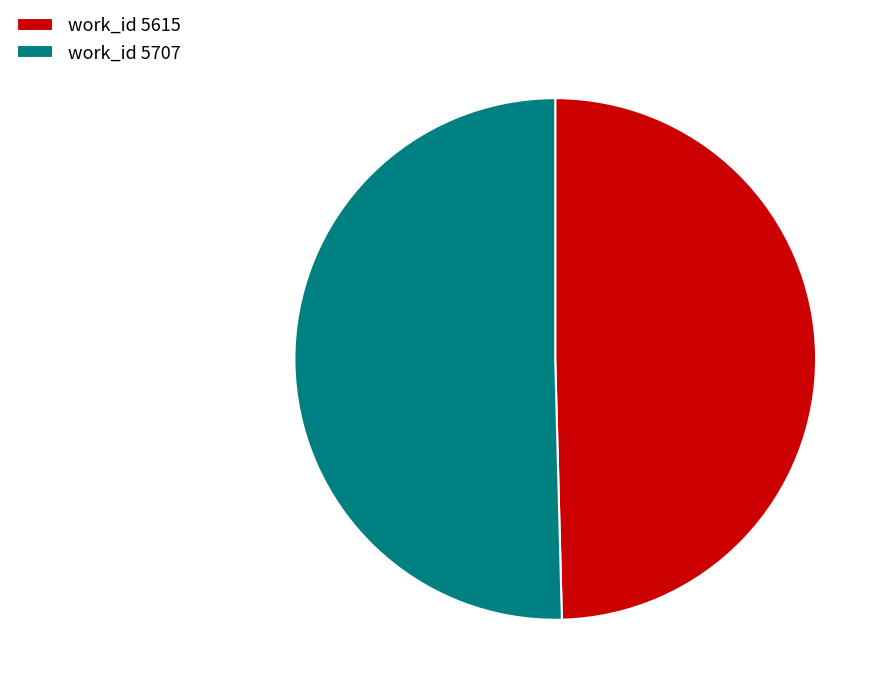

Which slice represents more than half of the pie?

work_id 5707